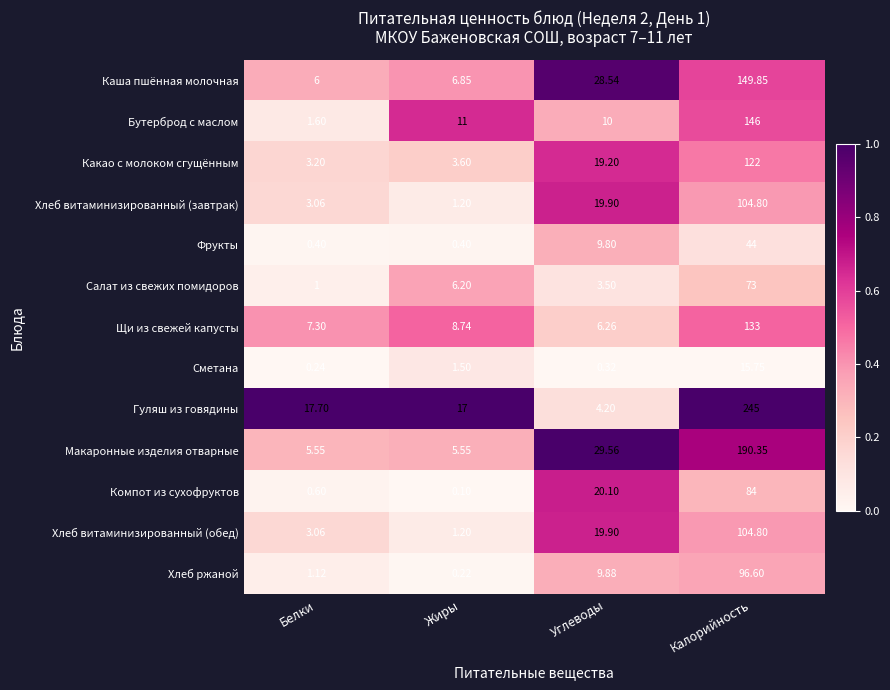

What is the total value across all series at Белки?

50.8